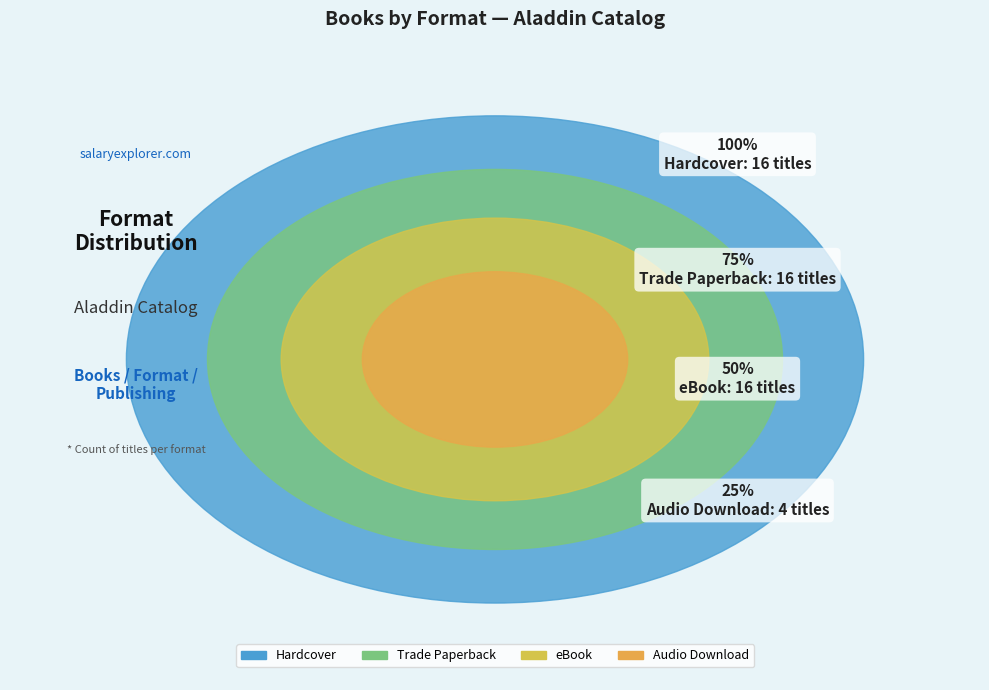

Is it true that eBook is 31% of the pie?

True